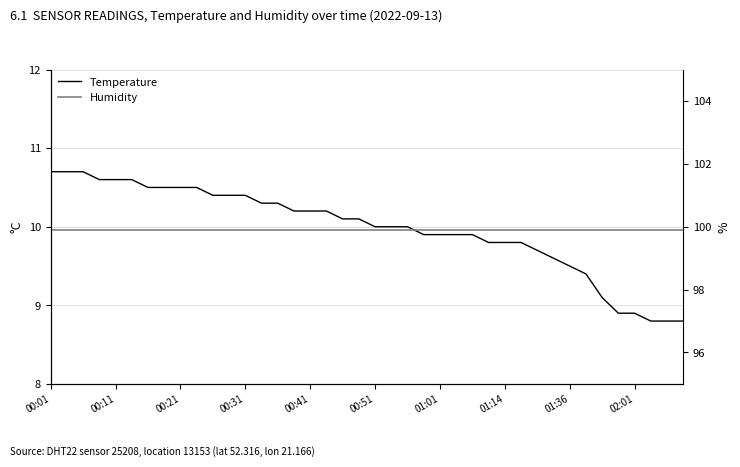

Which series has the largest range (max minus min)?

Temperature